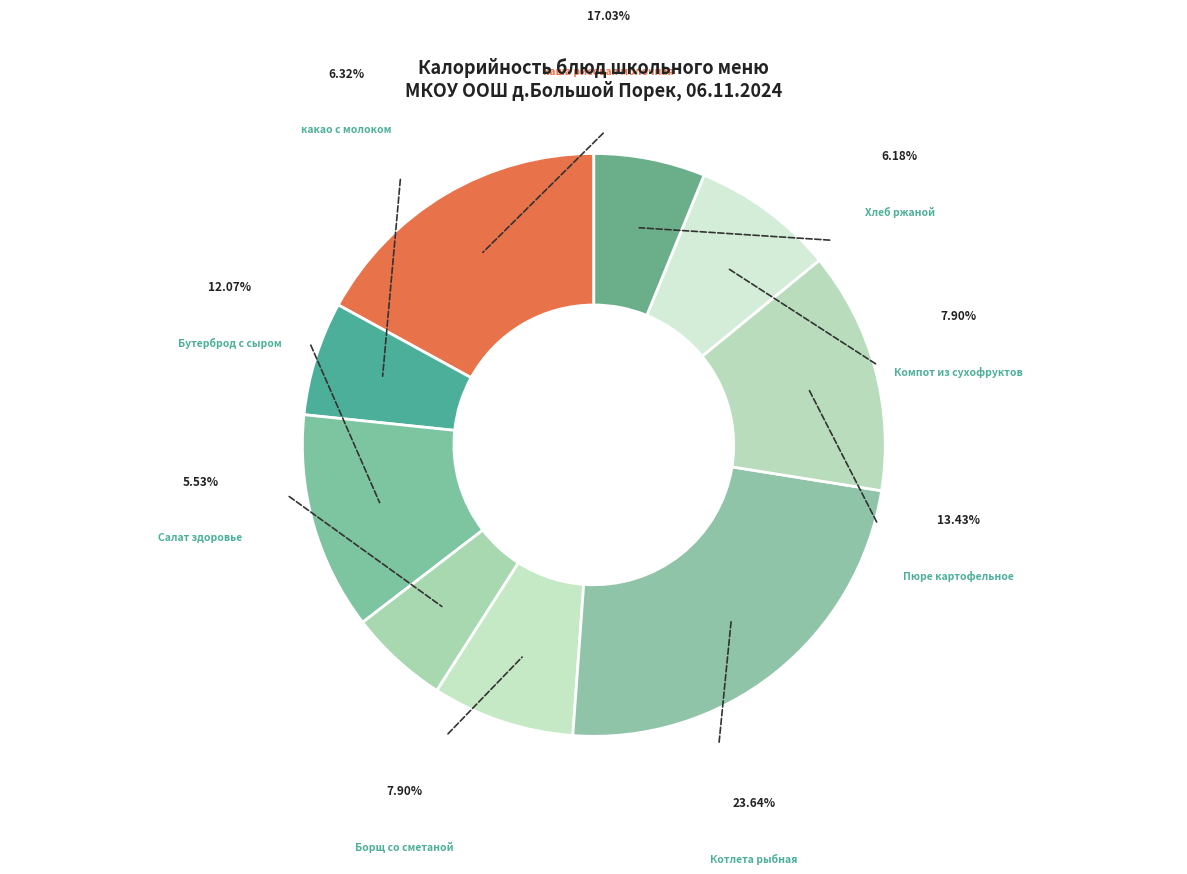

What percentage is the какао с молоком slice, to the nearest percent?

6%